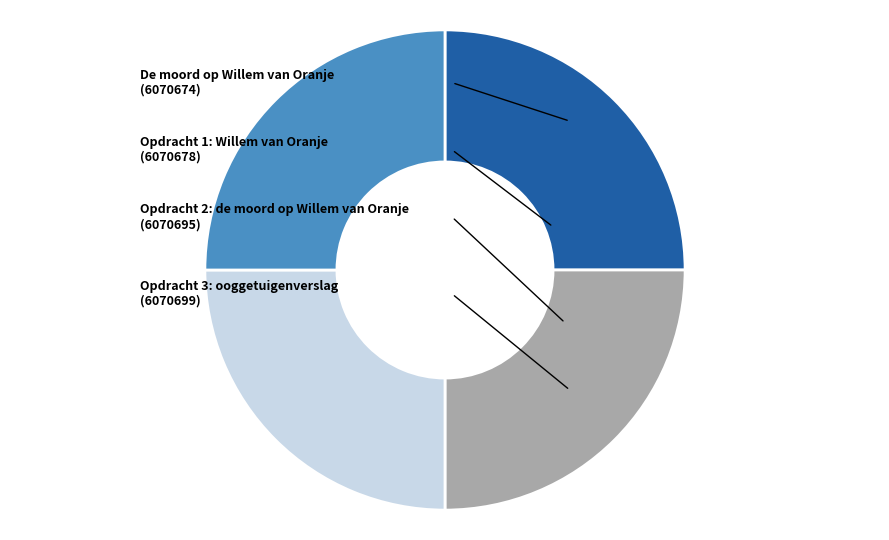

Is Opdracht 2: de moord op Willem van Oranje the majority of the pie?

No